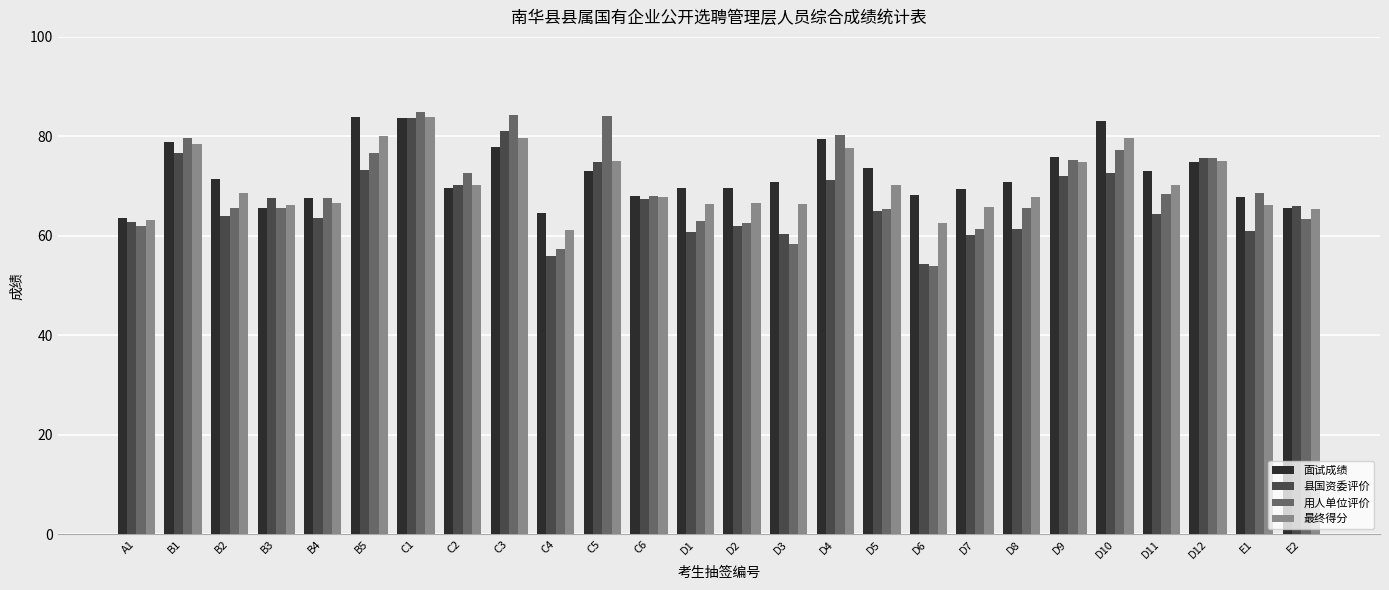

What is the lowest value of the 用人单位评价 series?

54.0